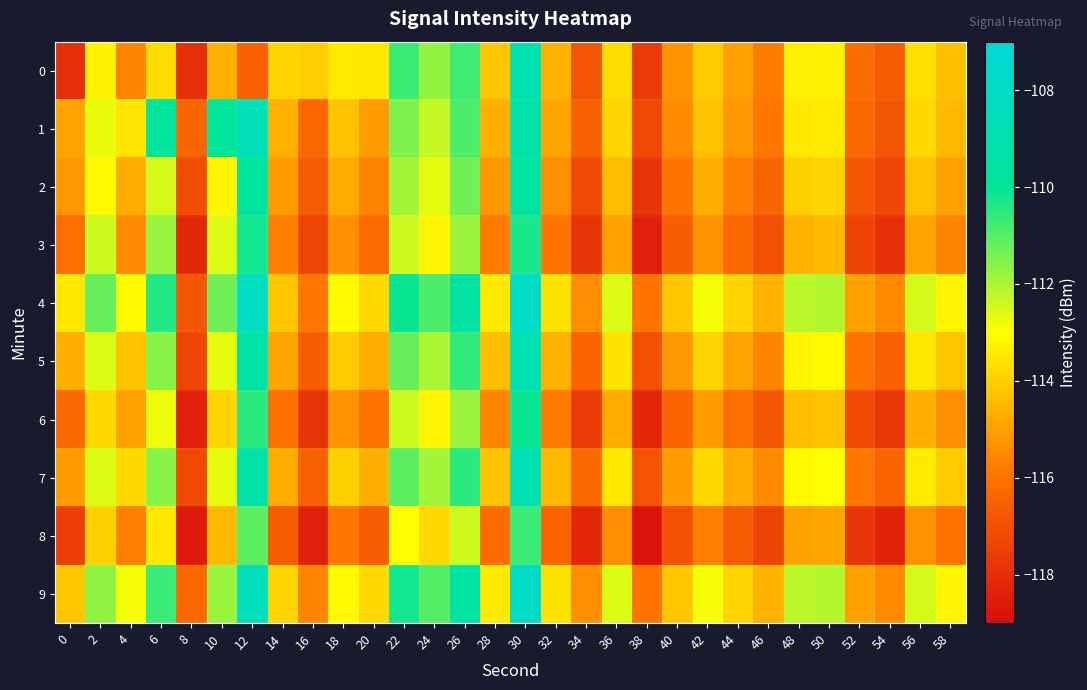

Between 2 and 12, which series saw the biggest shift?

1